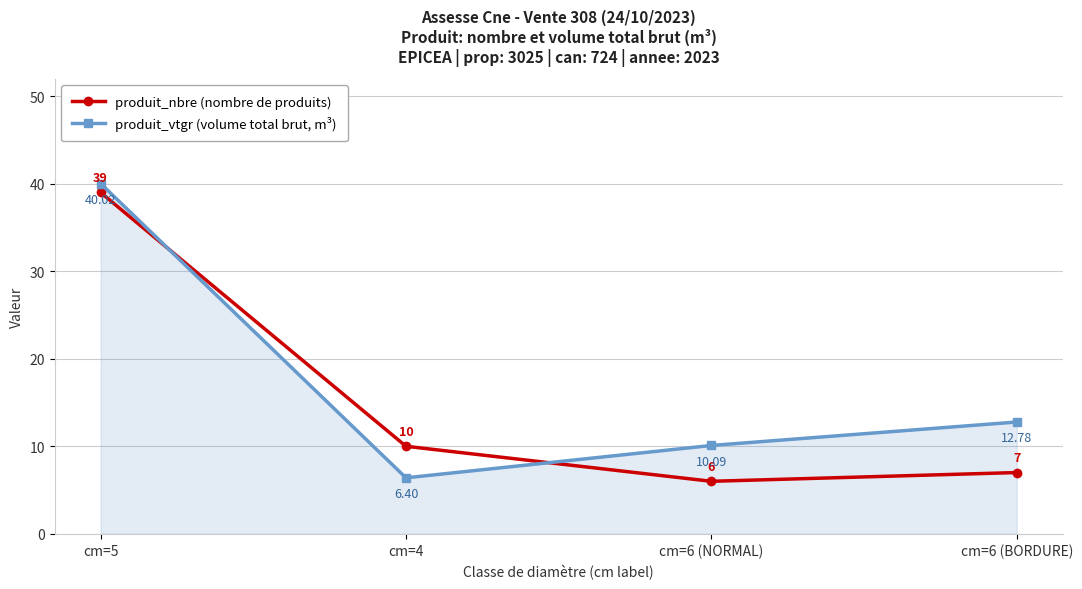

What is the total value across all series at cm=6 (NORMAL)?

16.1